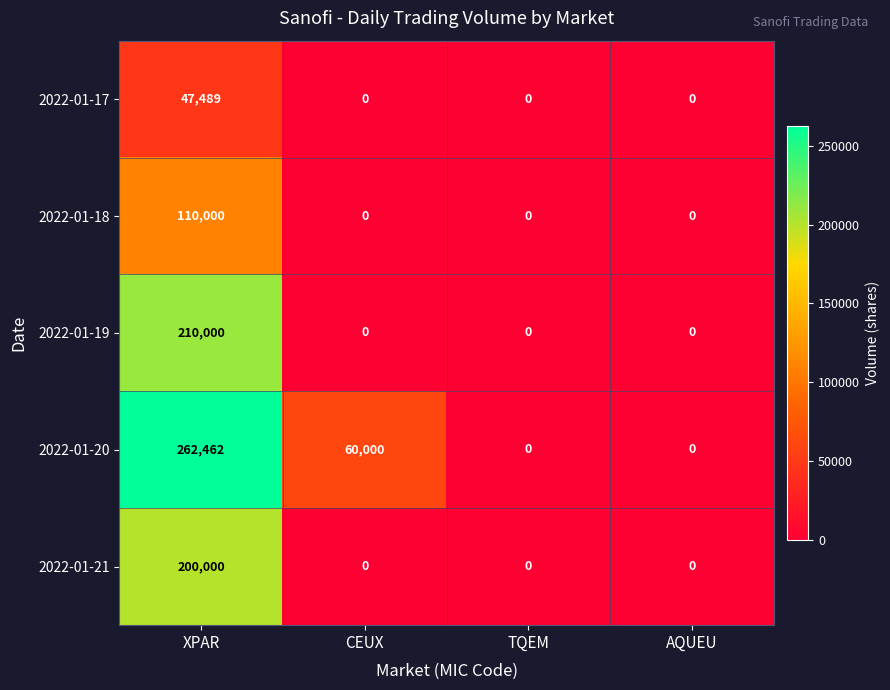

Which series has the widest spread of values?

2022-01-20